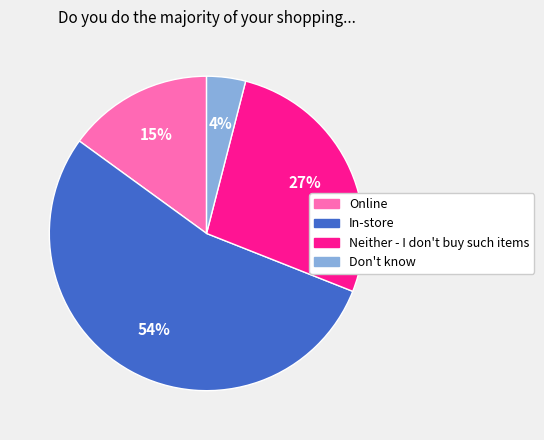

Does Don't know represent more than half of the total?

No